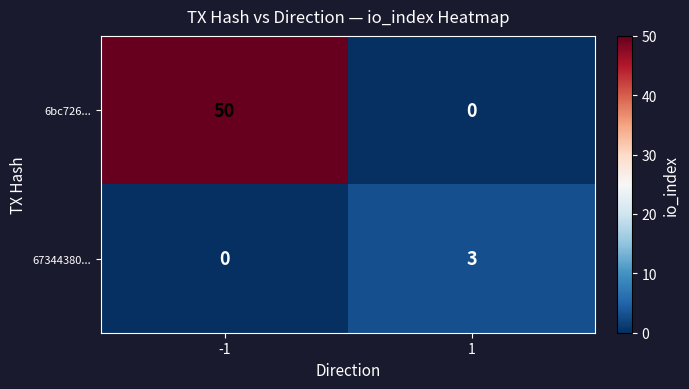

Which series changed the most between -1 and 1?

6bc726...